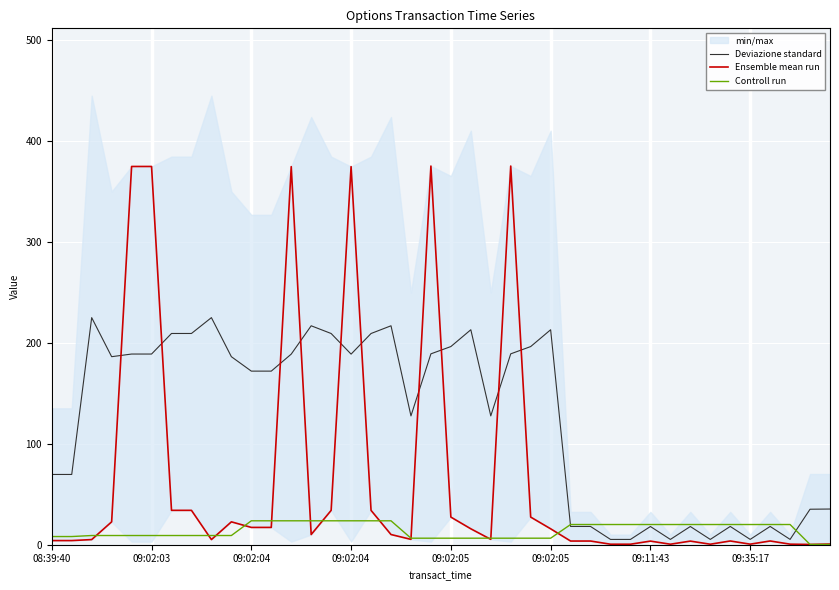

Is it true that Deviazione standard equals 196.1 at 24?

True